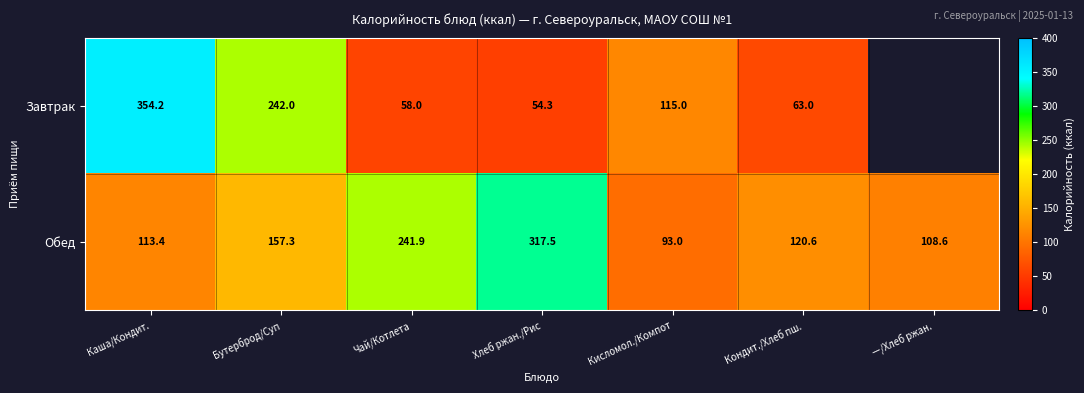

Read the Обед value at Хлеб ржан./Рис.

317.5